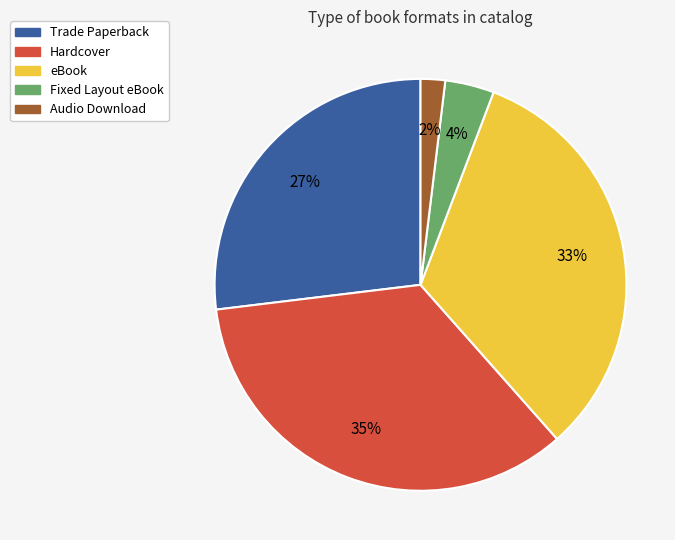

Rank the categories by value from highest to lowest.

Hardcover, eBook, Trade Paperback, Fixed Layout eBook, Audio Download